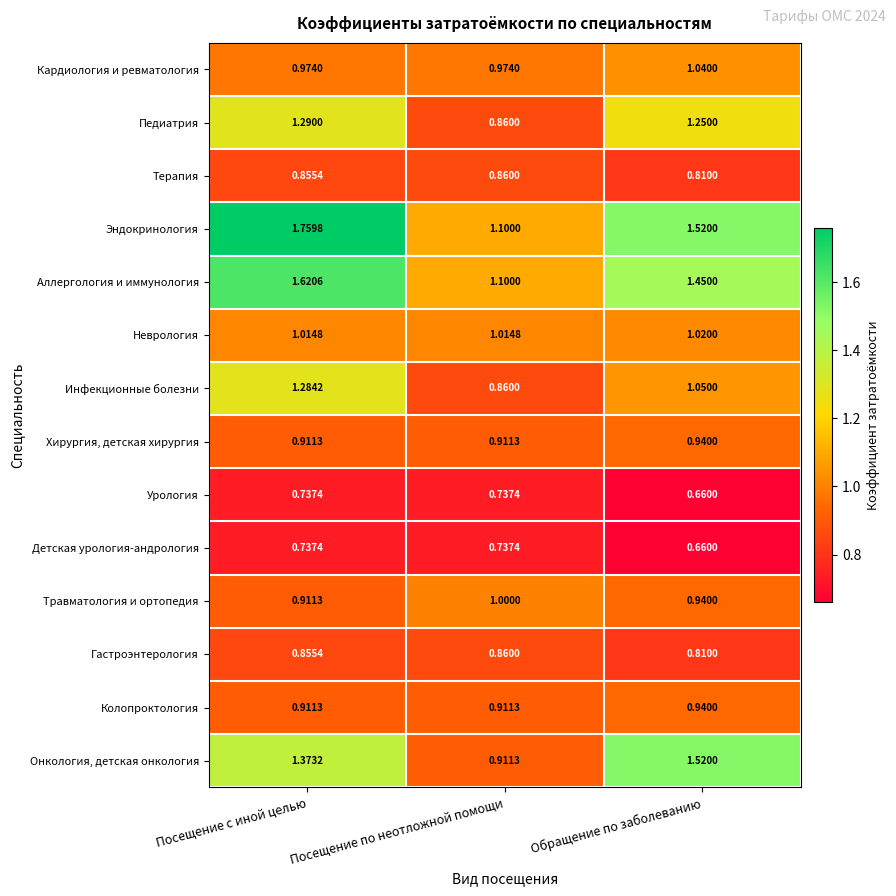

At how many categories does at least one series exceed 1?

3